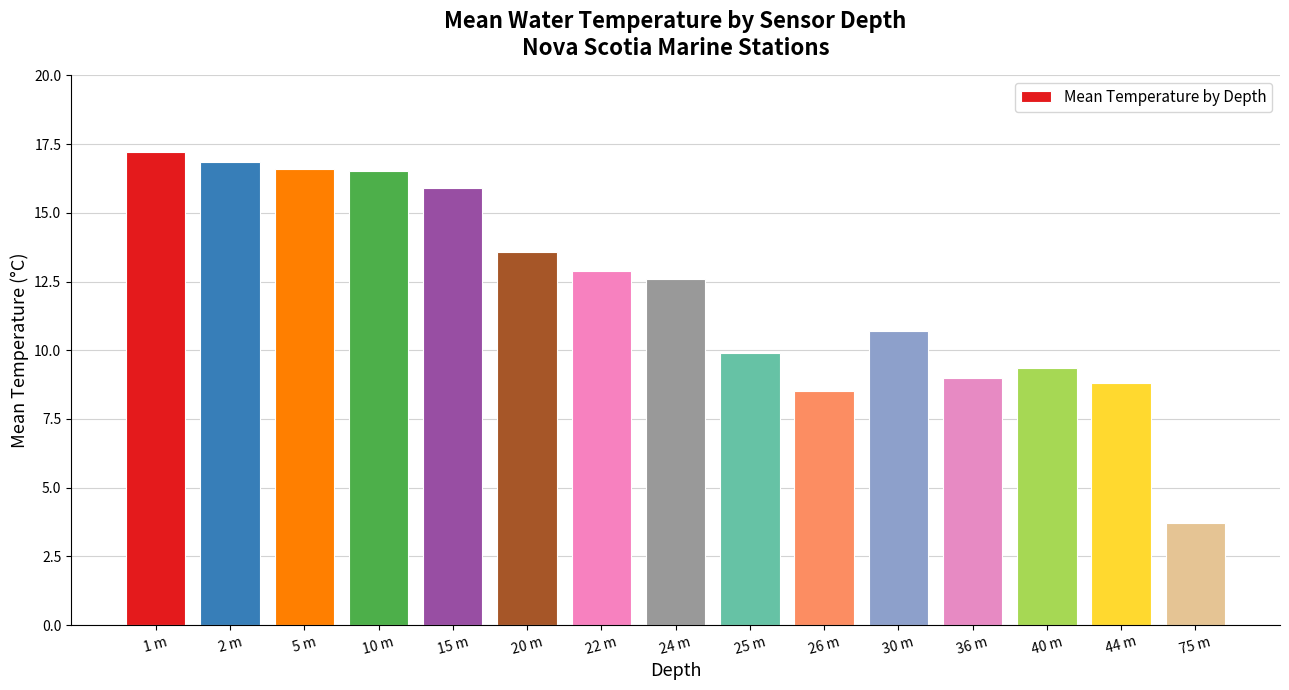

What is the label of the 10th bar from the right?

20 m